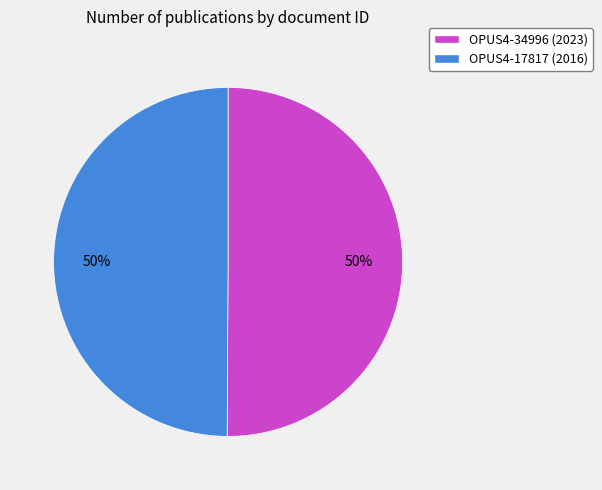

How many slices are in this pie chart?

2